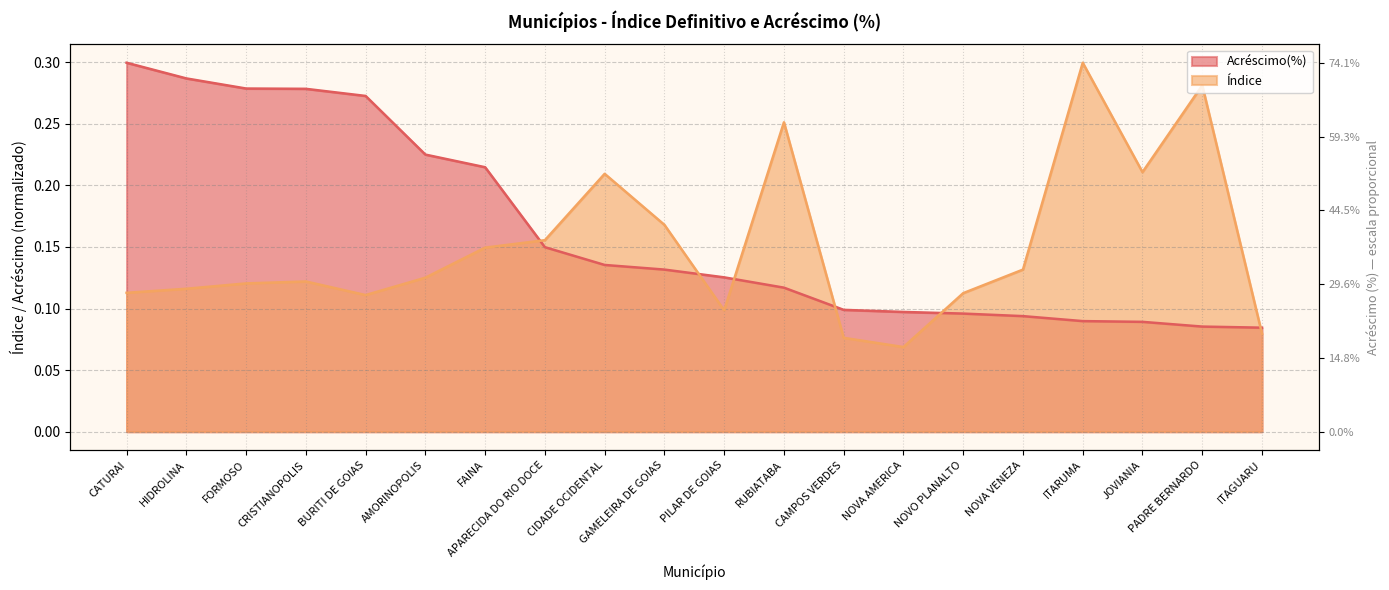

What is the average value of the Acréscimo(%) series?

0.2